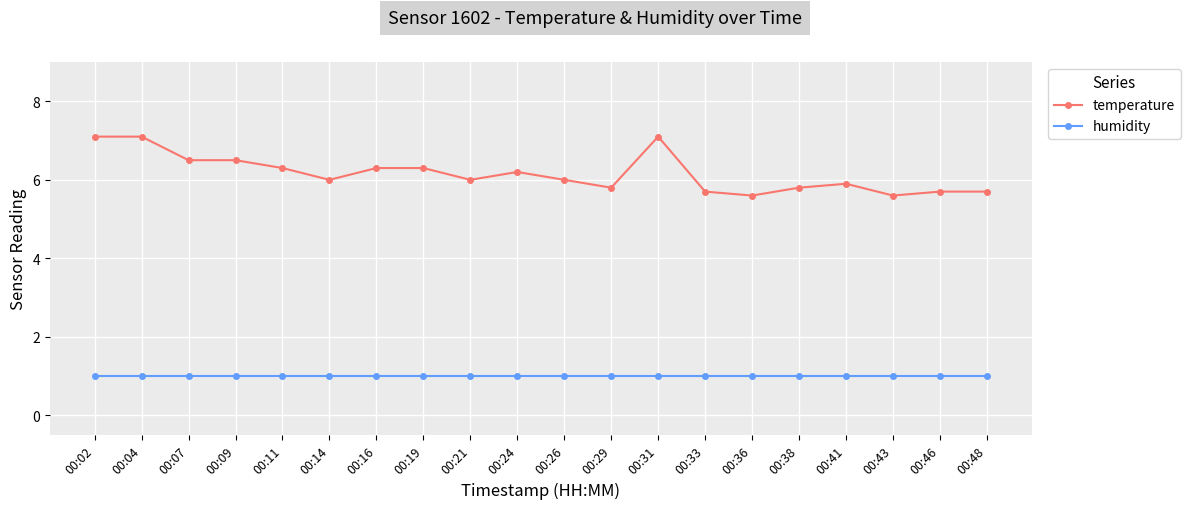

Reading left to right, extract all data points from this chart.

temperature: 00:02=7.1	00:04=7.1	00:07=6.5	00:09=6.5	00:11=6.3	00:14=6.0	00:16=6.3	00:19=6.3	00:21=6.0	00:24=6.2	00:26=6.0	00:29=5.8	00:31=7.1	00:33=5.7	00:36=5.6	00:38=5.8	00:41=5.9	00:43=5.6	00:46=5.7	00:48=5.7
humidity: 00:02=1.0	00:04=1.0	00:07=1.0	00:09=1.0	00:11=1.0	00:14=1.0	00:16=1.0	00:19=1.0	00:21=1.0	00:24=1.0	00:26=1.0	00:29=1.0	00:31=1.0	00:33=1.0	00:36=1.0	00:38=1.0	00:41=1.0	00:43=1.0	00:46=1.0	00:48=1.0